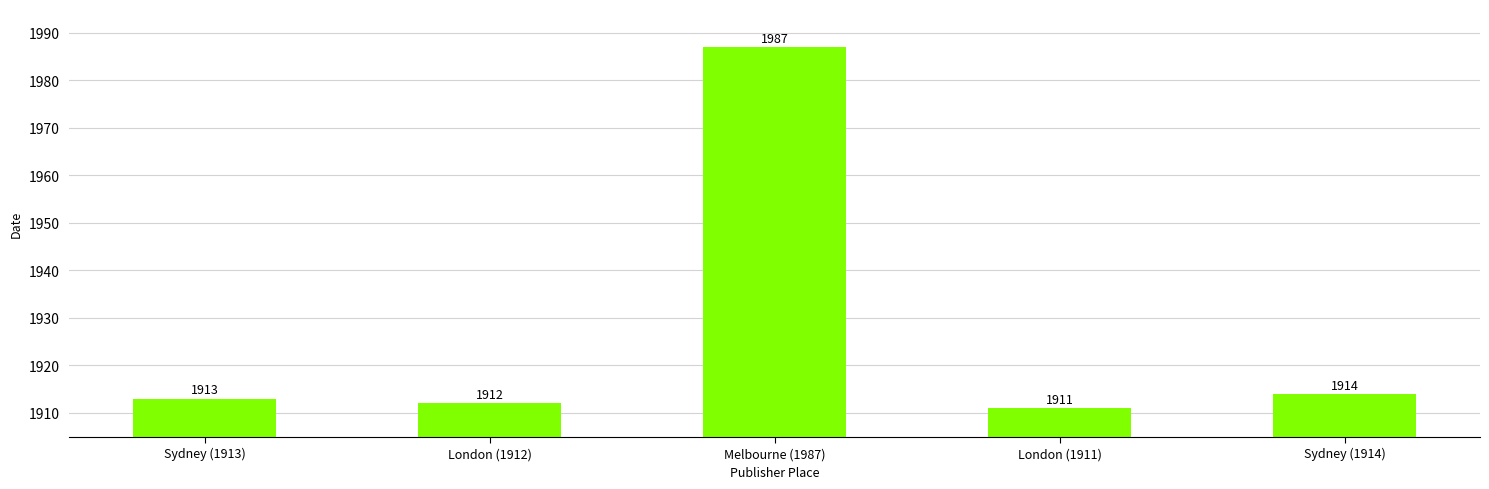

List the labels in order of value, smallest first.

London (1911), London (1912), Sydney (1913), Sydney (1914), Melbourne (1987)